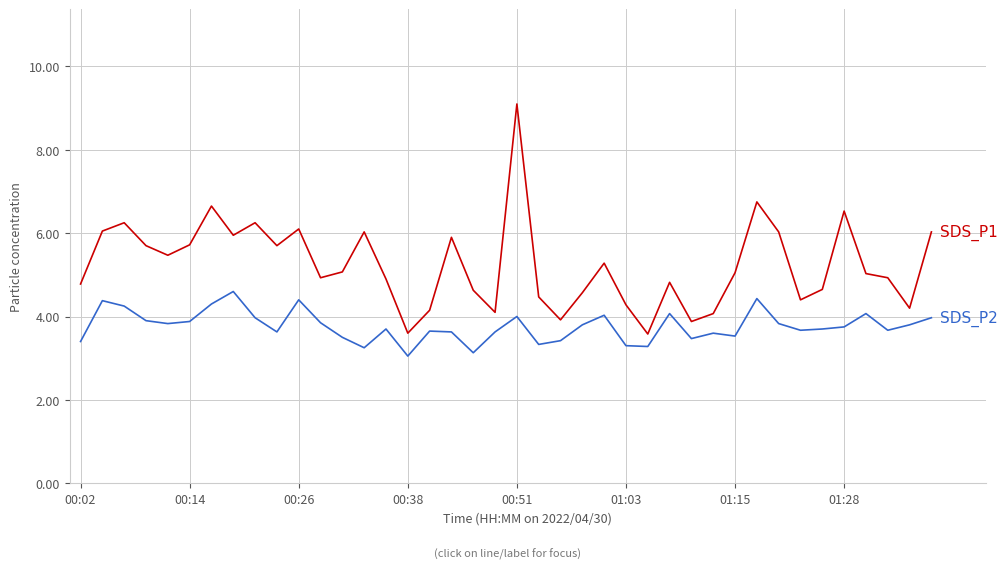

What is the greatest value displayed?

9.1